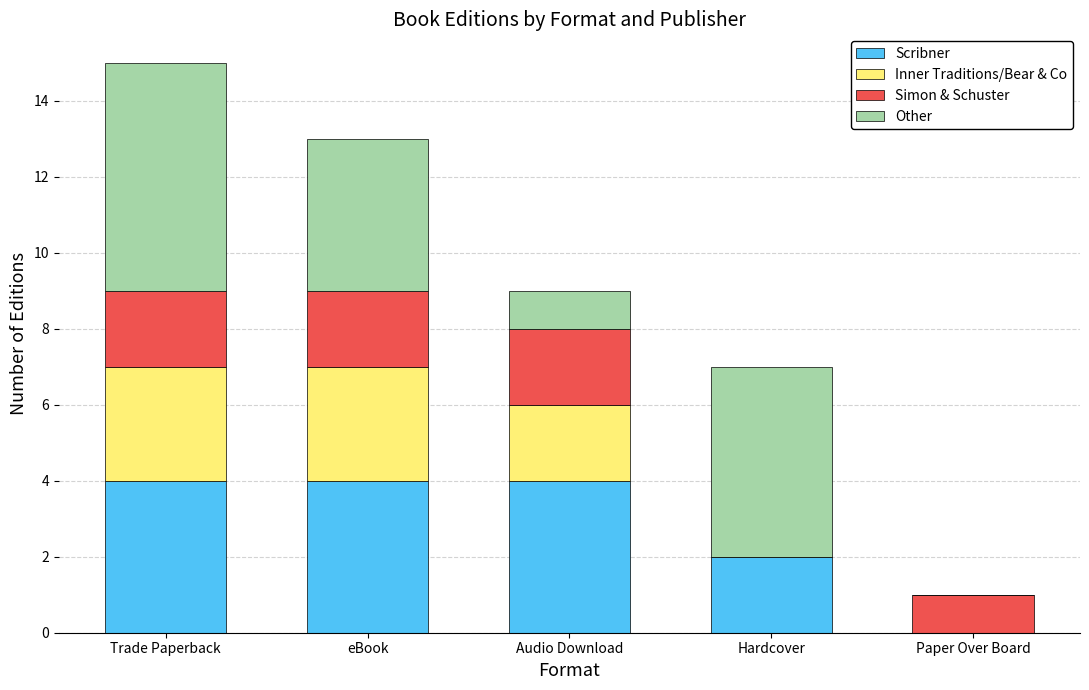

Does the chart contain stacked bars?

Yes